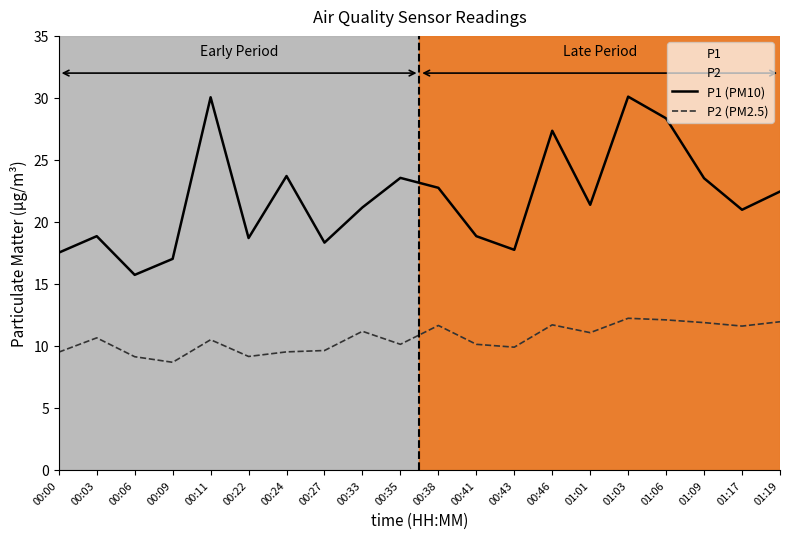

True or false: P1 (PM10) and P2 (PM2.5) cross at least once.

False